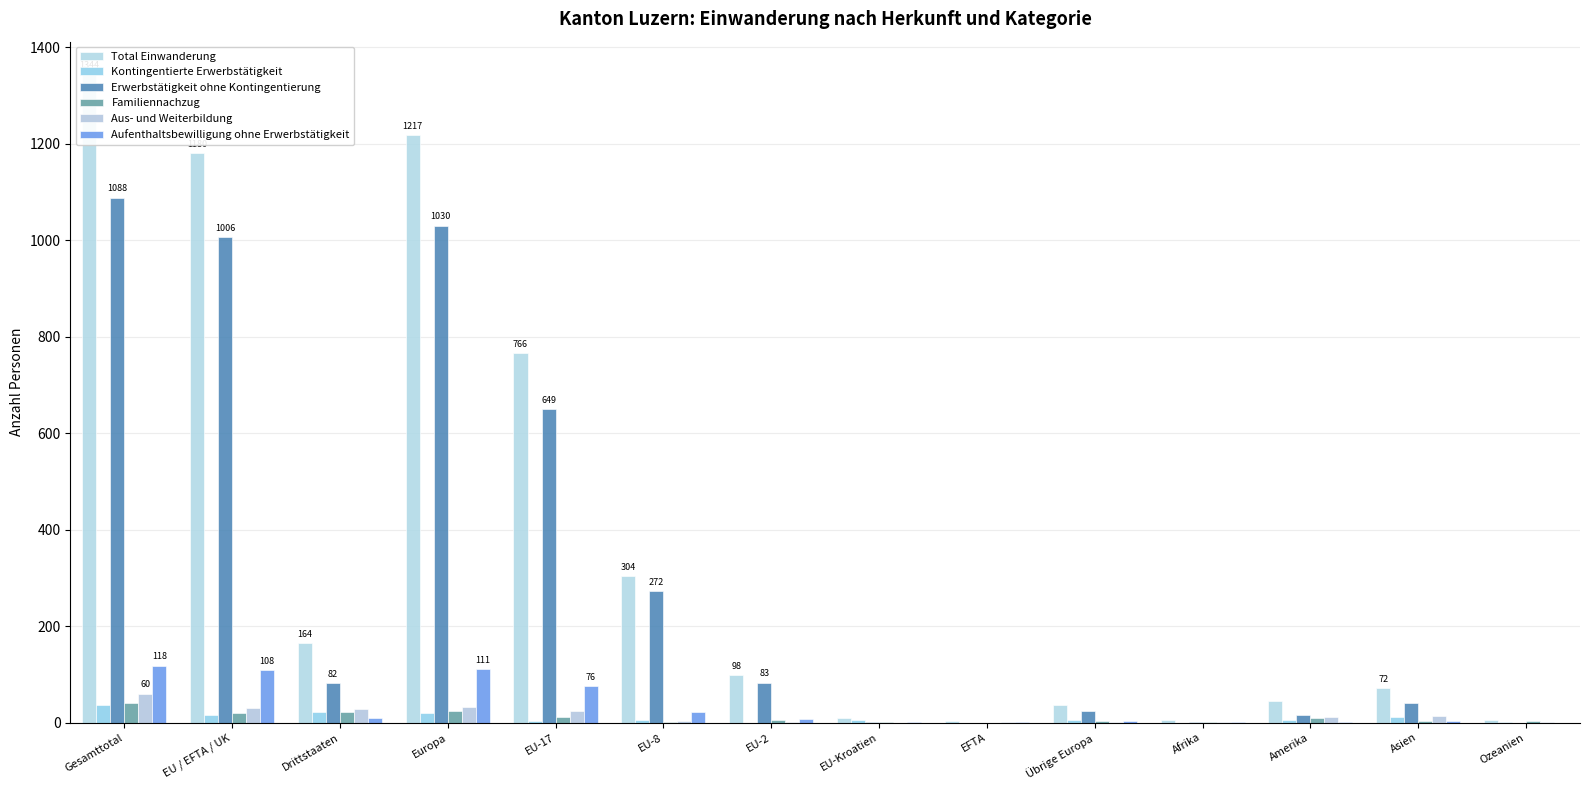

The Aus- und Weiterbildung series shows 0 at EU-Kroatien. True or false?

True